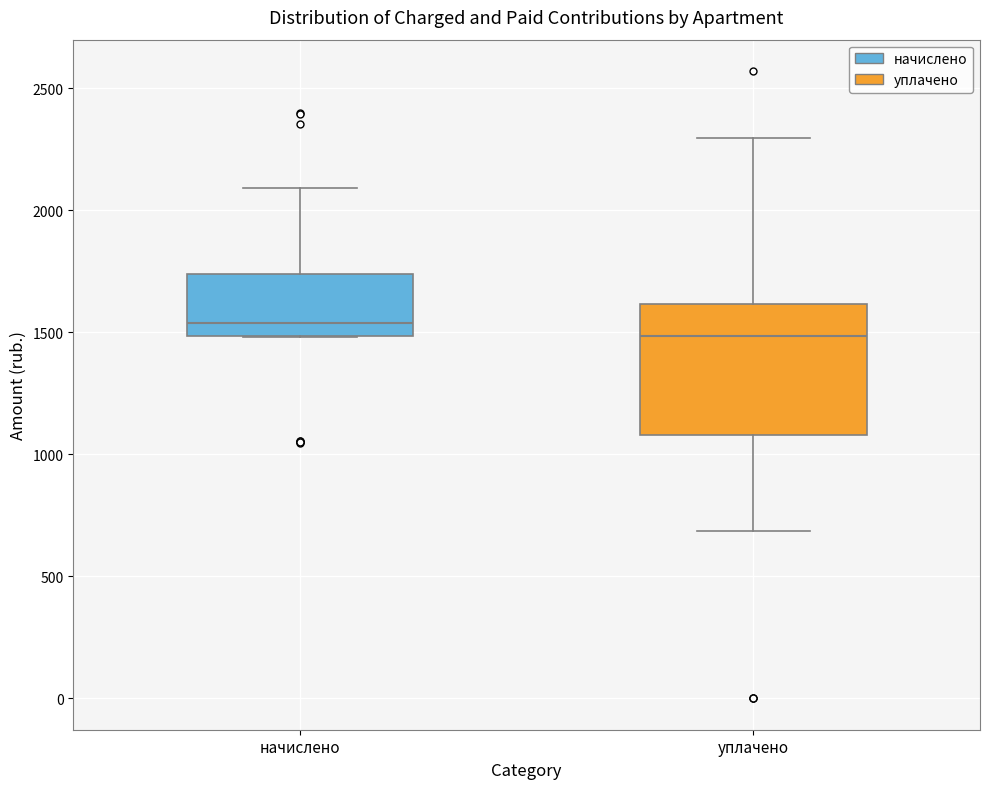

Which box has the highest median line?

начислено